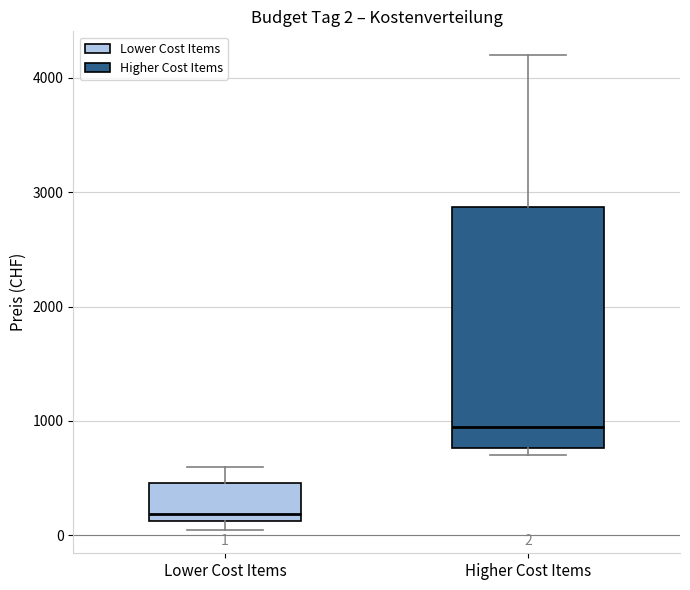

Which box has the lowest median line?

Lower Cost Items